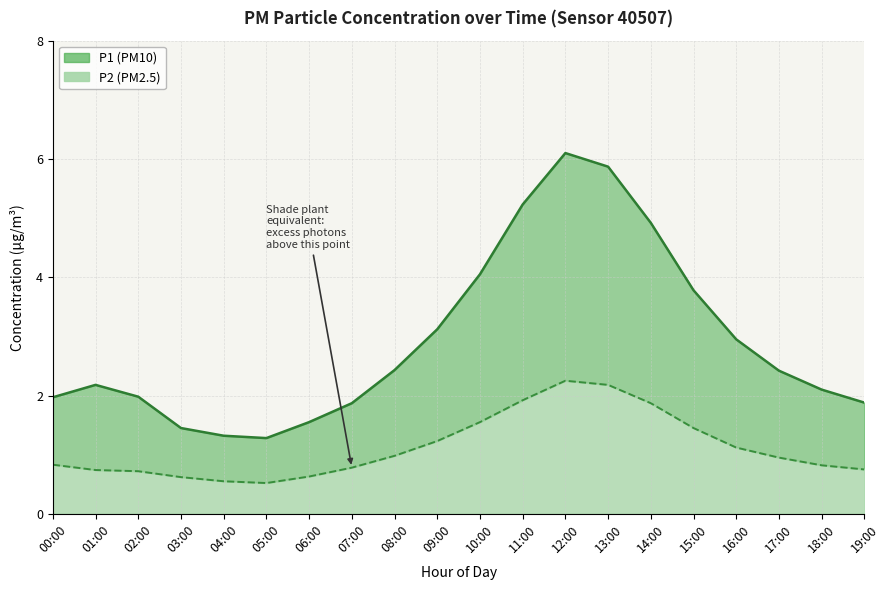

The P1 line series shows 4.9 at 14:00. True or false?

True